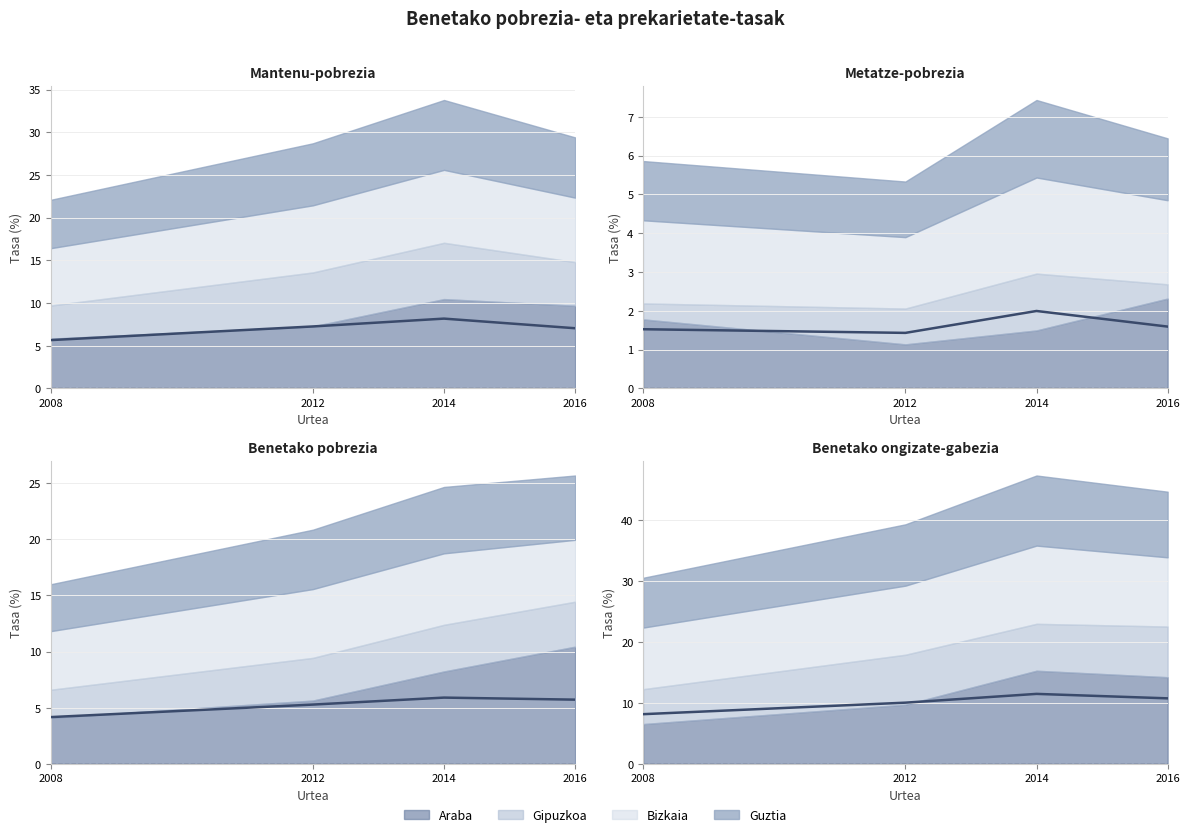

Does the chart have visible grid lines?

Yes